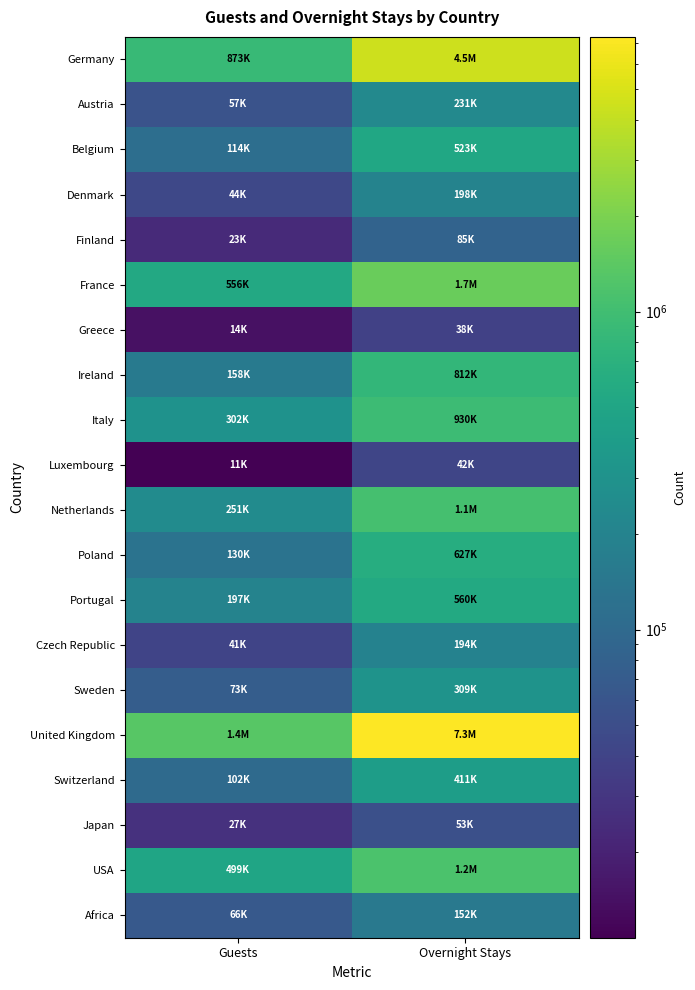

Between Overnight Stays and Guests, which is larger?

Overnight Stays